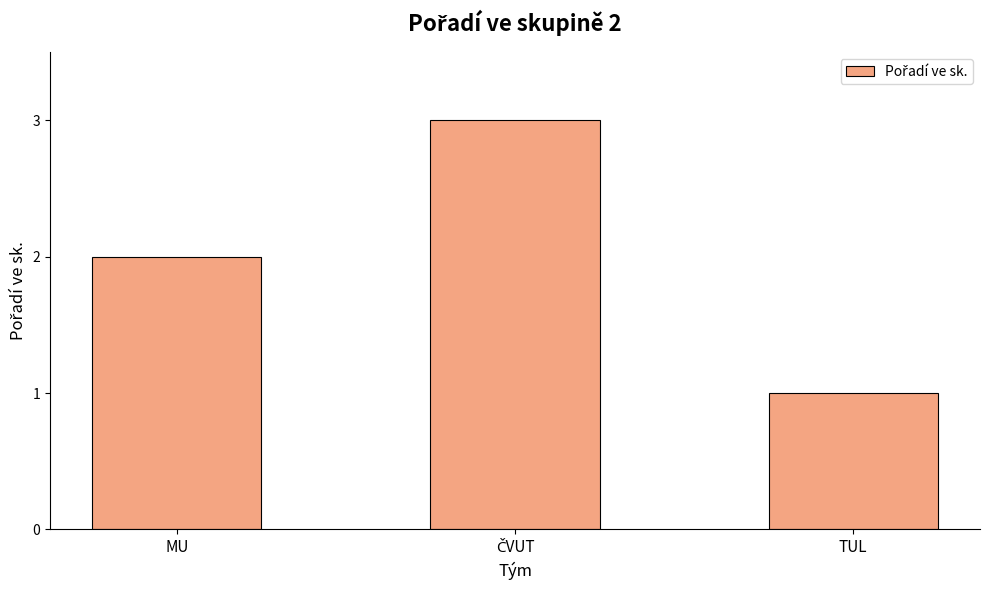

What is the ratio of the value at TUL to the value at MU?

0.5